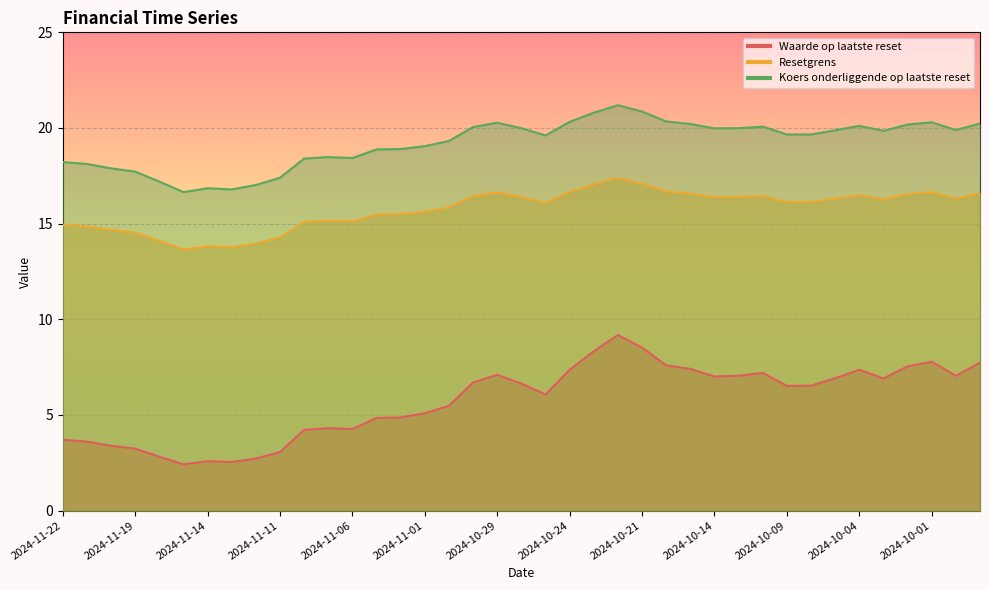

Reading left to right, extract all data points from this chart.

Waarde op laatste reset: 3.7	3.6	3.4	3.2	2.8	2.4	2.6	2.5	2.7	3.1	4.2	4.3	4.3	4.8	4.9	5.1	5.5	6.7	7.1	6.6	6.1	7.4	8.3	9.2	8.5	7.6	7.4	7.0	7.0	7.2	6.5	6.5	6.9	7.4	6.9	7.5	7.8	7.0	7.7
Resetgrens: 14.9	14.9	14.7	14.5	14.1	13.7	13.8	13.8	14.0	14.3	15.1	15.2	15.1	15.5	15.5	15.6	15.8	16.4	16.6	16.4	16.1	16.7	17.1	17.4	17.1	16.7	16.6	16.4	16.4	16.5	16.1	16.1	16.3	16.5	16.3	16.5	16.6	16.3	16.6
Koers onderliggende op laatste reset: 18.2	18.1	17.9	17.7	17.2	16.6	16.9	16.8	17.0	17.4	18.4	18.5	18.4	18.9	18.9	19.1	19.3	20.1	20.3	20.0	19.6	20.3	20.8	21.2	20.9	20.3	20.2	20.0	20.0	20.1	19.7	19.7	19.9	20.1	19.9	20.2	20.3	19.9	20.2